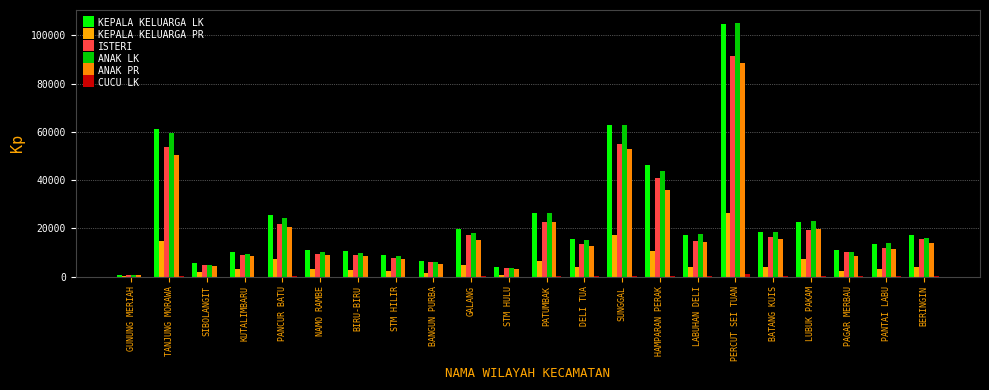

What is the difference between the second highest and second lowest values in the KEPALA KELUARGA PR series?

16245